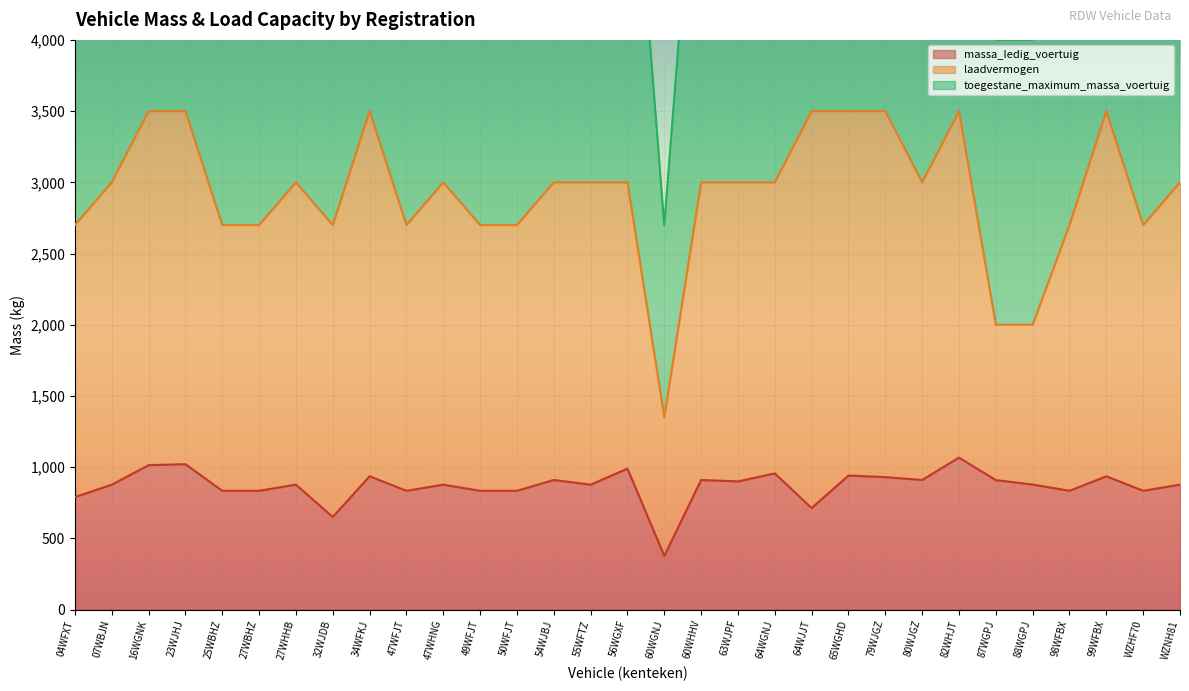

What is the minimum value for massa_ledig_voertuig?

377